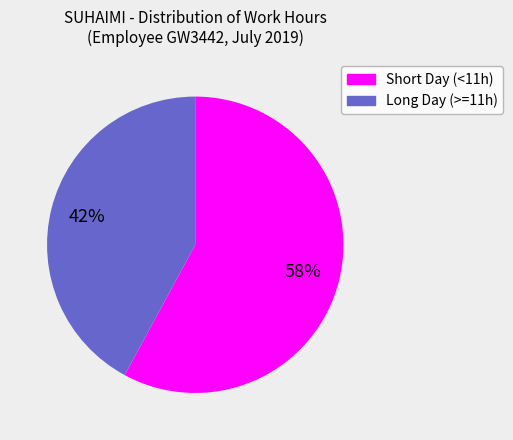

How many segments does this pie chart have?

2